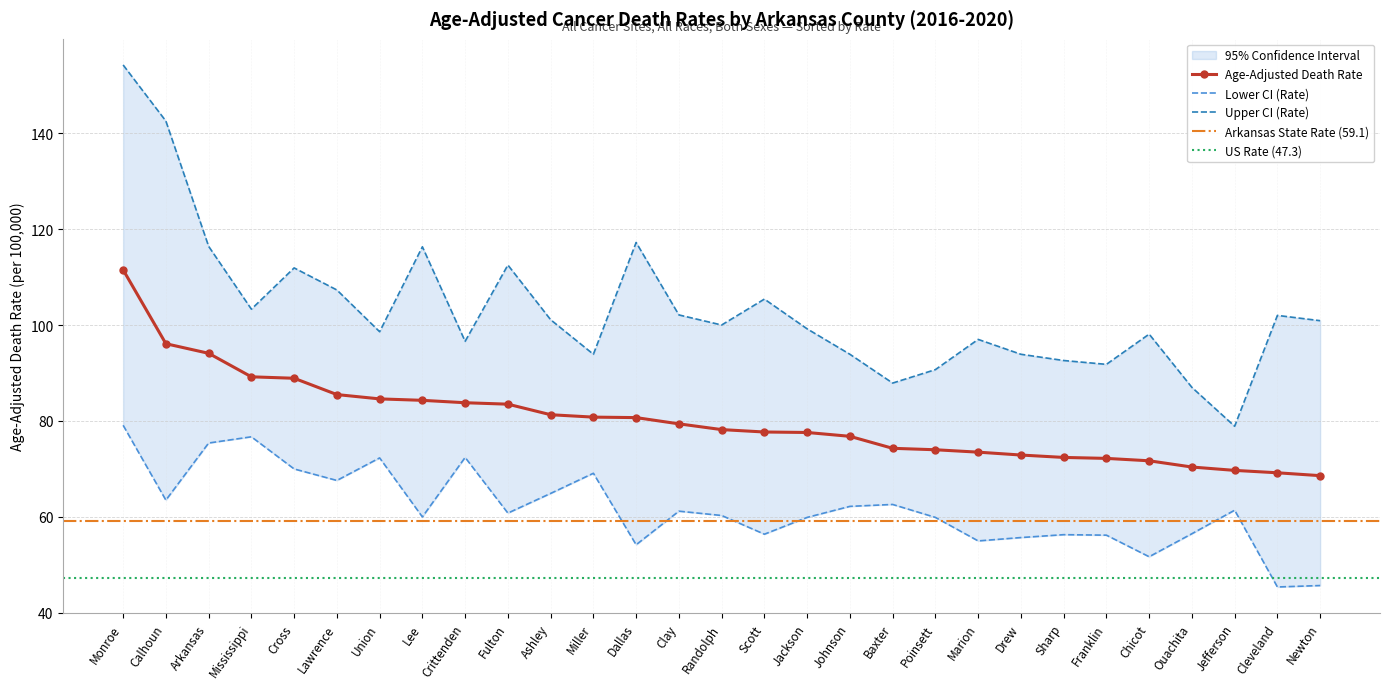

At which label does Upper CI (Rate) reach its minimum?

Jefferson